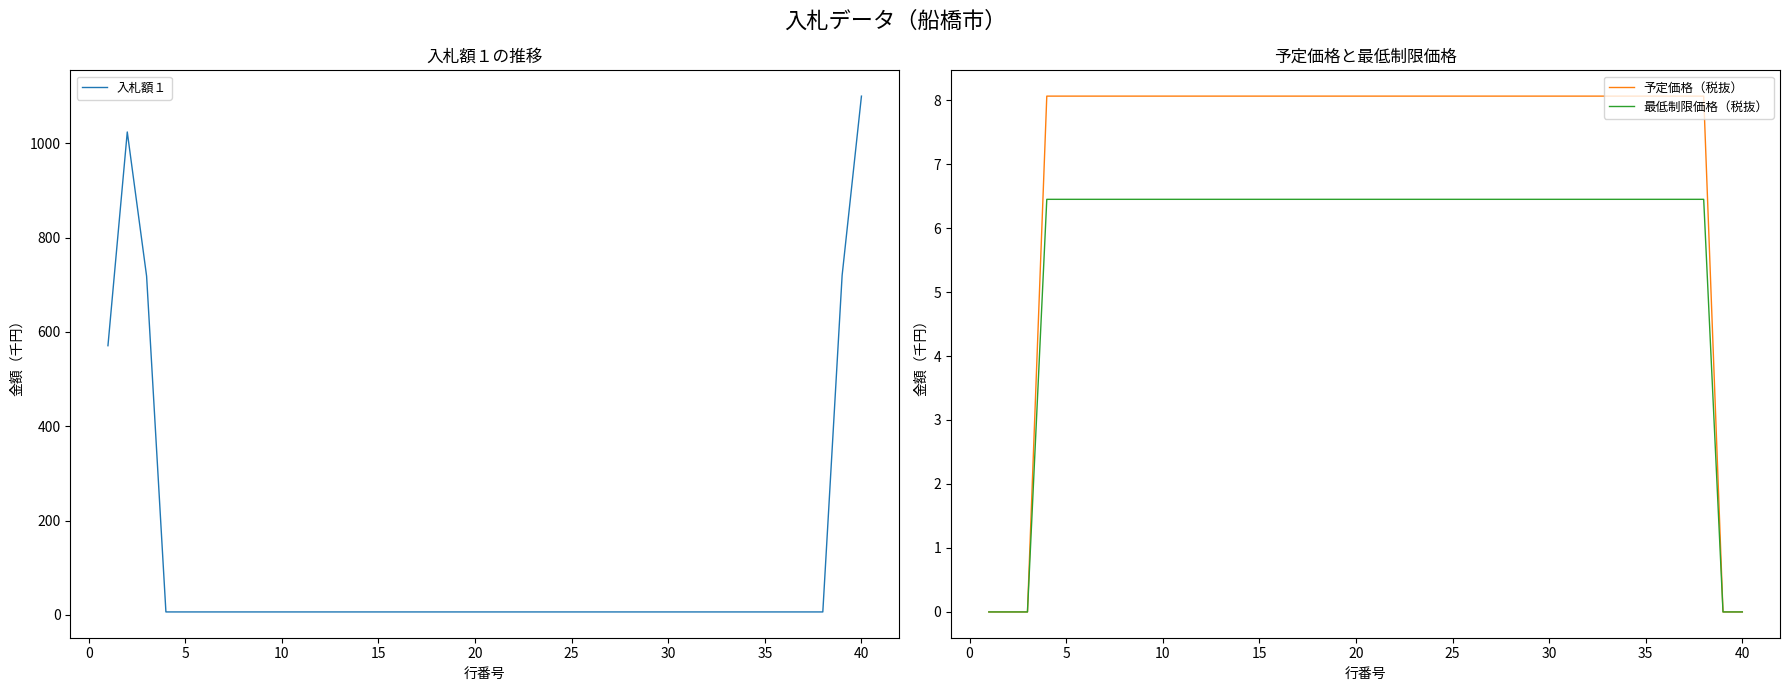

True or false: 最低制限価格（税抜） has a value of 6.4 at 10.

True